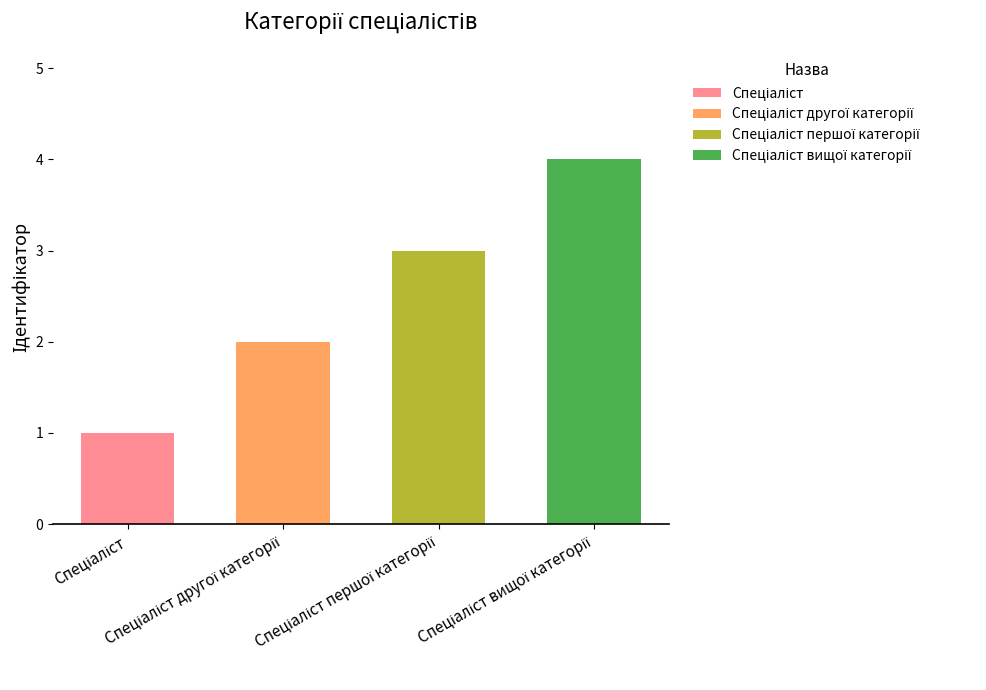

Count the values in the range 2 to 4.

3